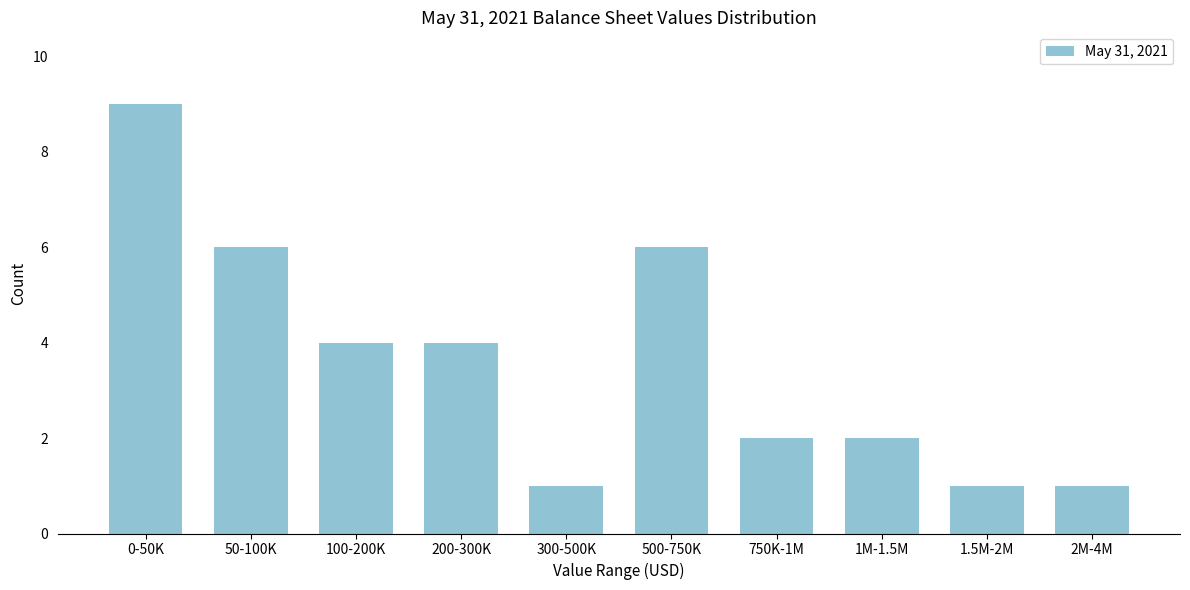

Reading right to left, what are all the values shown in this chart?

2M-4M=1	1.5M-2M=1	1M-1.5M=2	750K-1M=2	500-750K=6	300-500K=1	200-300K=4	100-200K=4	50-100K=6	0-50K=9